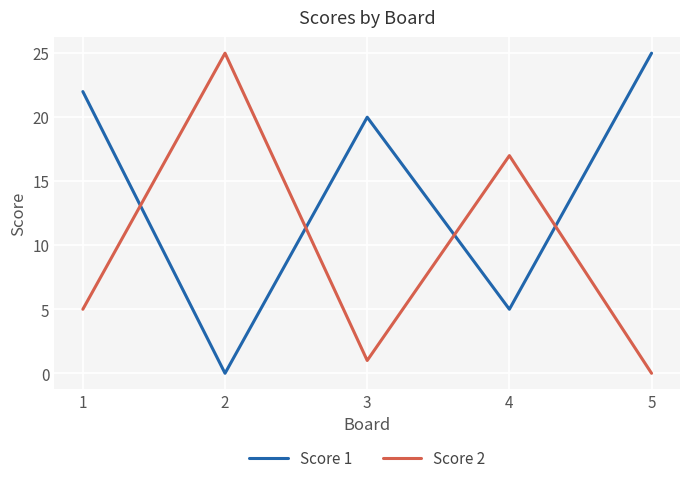

How many interior local valleys does the Score 1 series have?

2